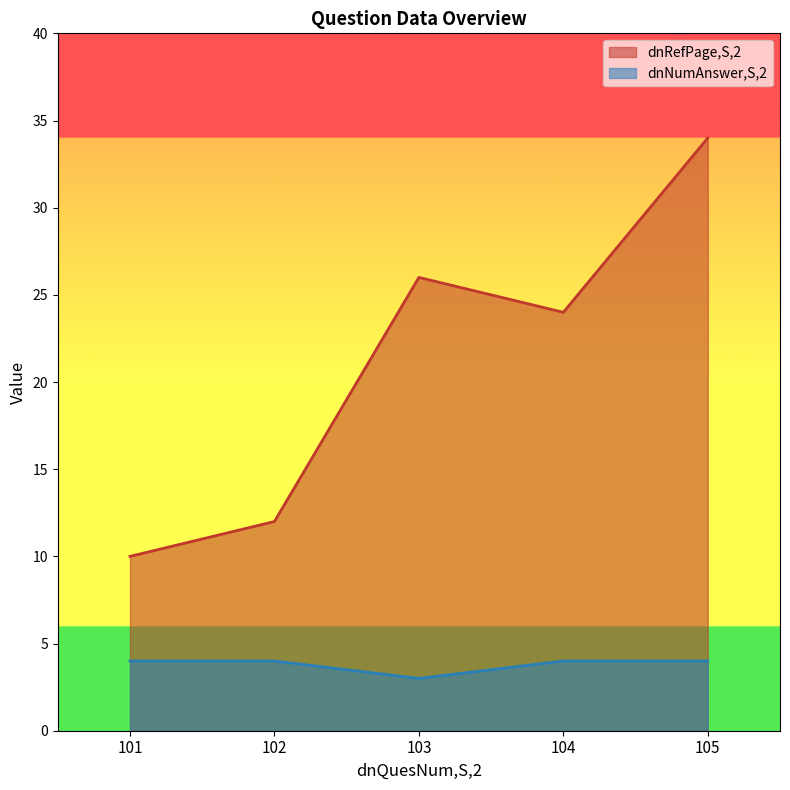

Reading left to right, extract all data points from this chart.

dnRefPage,S,2: 101=10	102=12	103=26	104=24	105=34
dnNumAnswer,S,2: 101=4	102=4	103=3	104=4	105=4